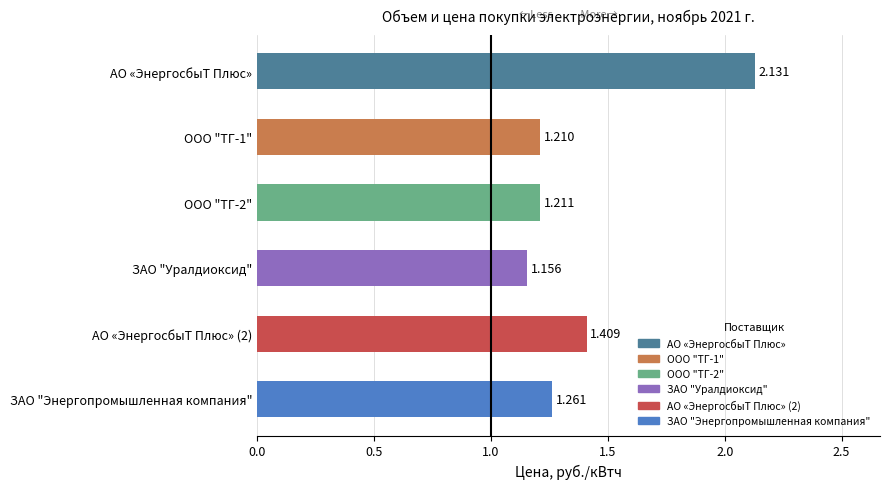

What is the difference between the maximum and minimum values?

1.0